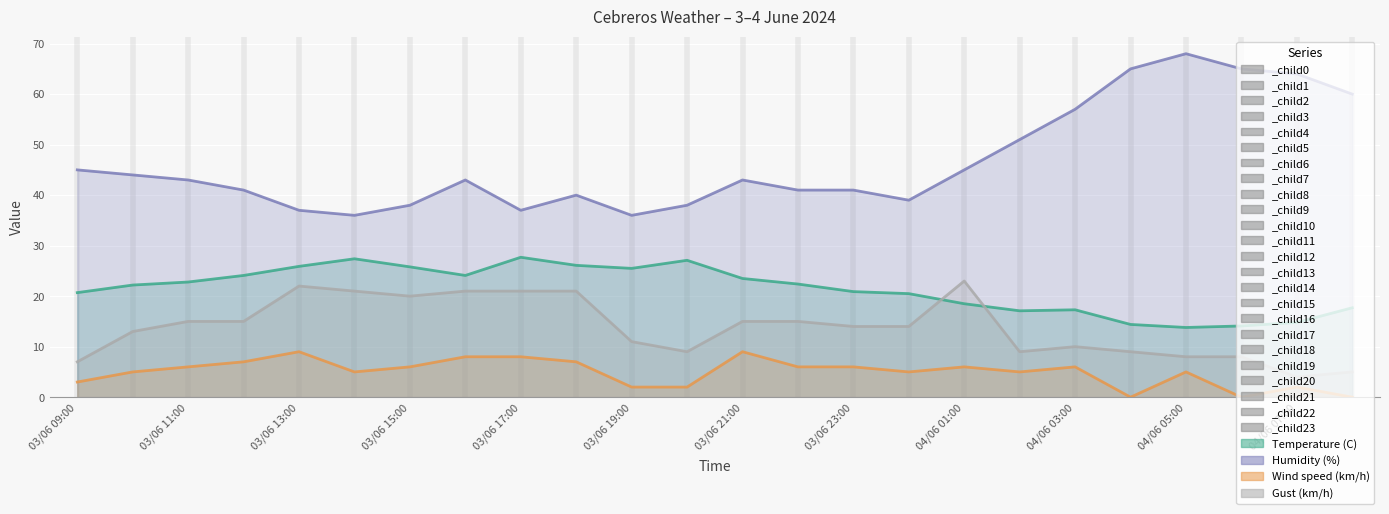

At 03/06 15:00, list the series in order from smallest to largest.

Wind speed (km/h), Gust (km/h), Temperature (C), Humidity (%)